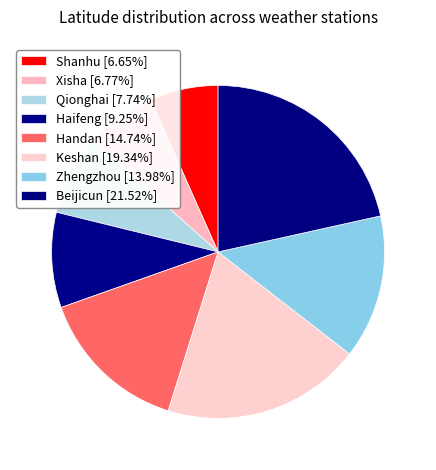

To the nearest percent, what is the combined percentage of Qionghai and Keshan?

27%